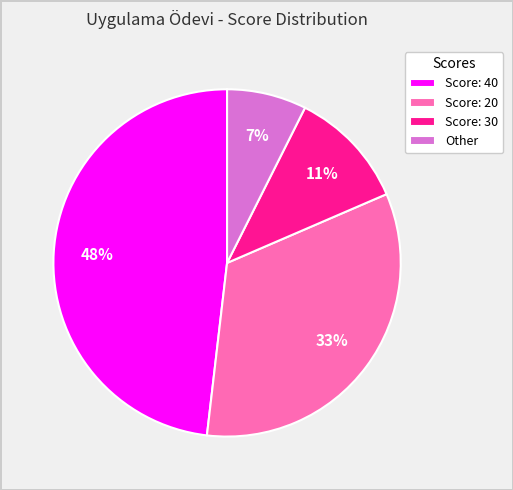

Between Score: 30 and Score: 40, which is larger?

Score: 40